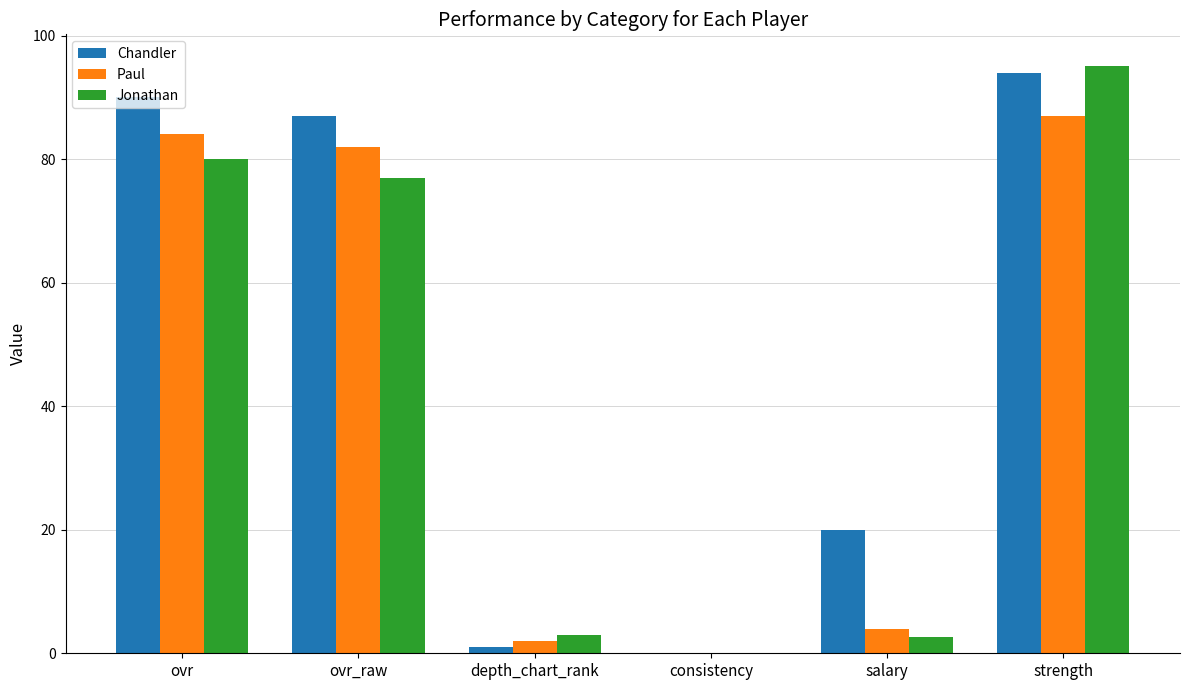

List the labels in order of Paul value, smallest first.

consistency, depth_chart_rank, salary, ovr_raw, ovr, strength